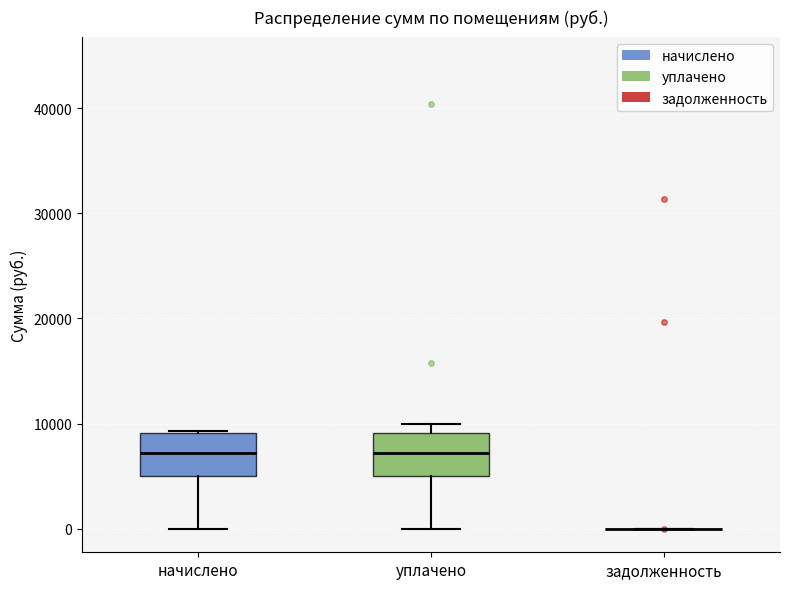

Reading left to right, transcribe this box plot: for each box, give where its median line is, the range the box spans, and where its two whiskers end, as read against the y-axis. The values are not printed on the chart, so give them approximately, as read against the axis.

начислено: median 7000, box 5000 to 9000, whiskers 0 to 9000
уплачено: median 7000, box 5000 to 9000, whiskers 0 to 10000
задолженность: box collapsed to a line at 0, whiskers 0 to 0